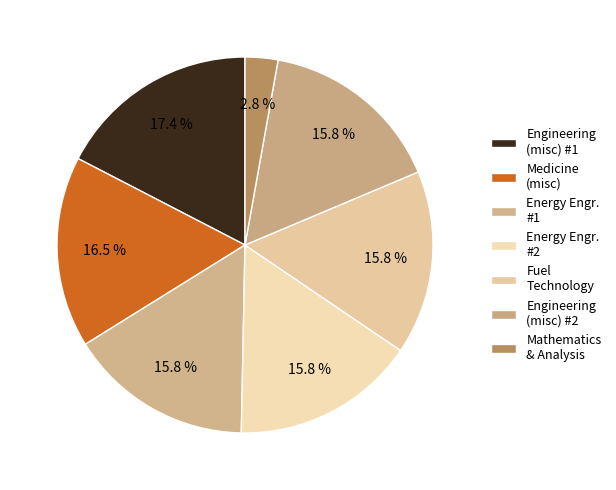

Is there any slice that represents more than half of the pie?

No